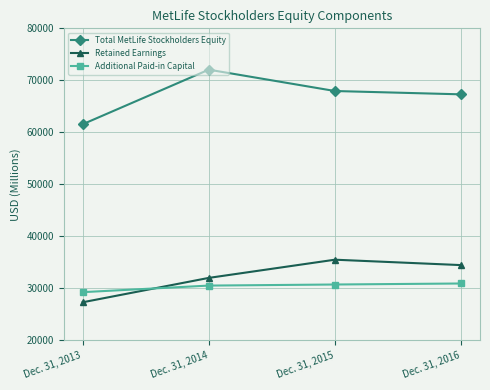

True or false: Additional Paid-in Capital and Retained Earnings intersect in this chart.

True